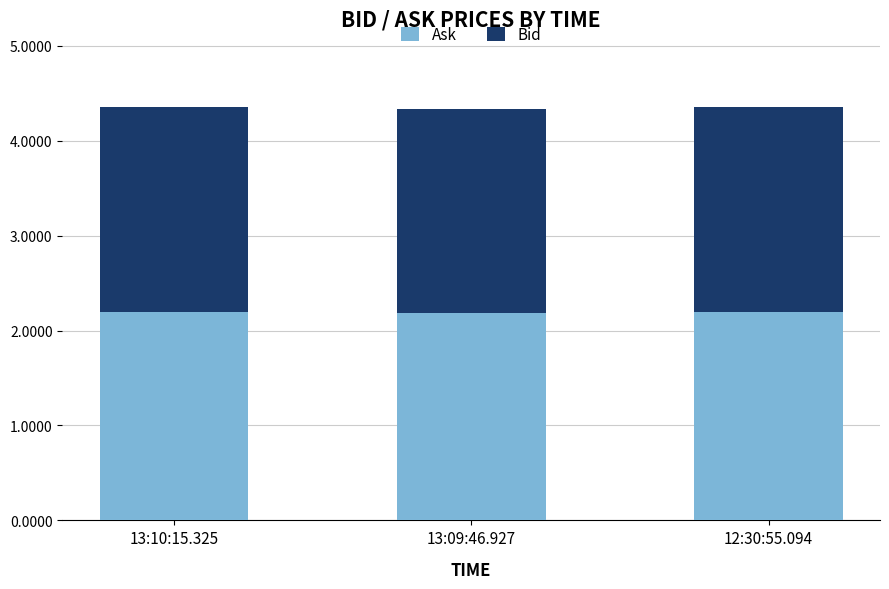

Is it true that Ask equals 2.2 at 12:30:55.094?

True